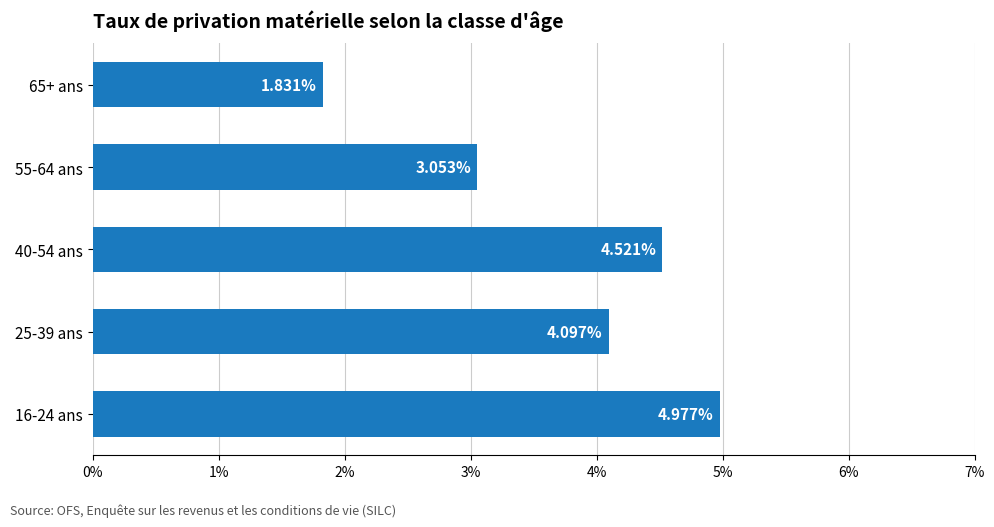

Approximately how many times larger is the value at 25-39 ans compared to 65+ ans?

2.2